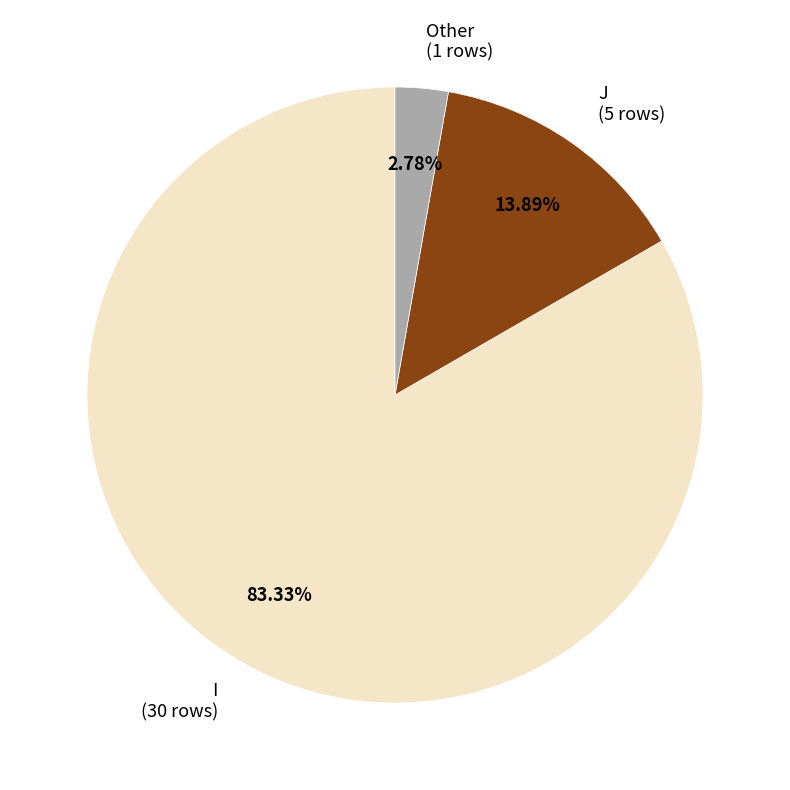

What is the largest slice in the pie chart?

I (30 rows)